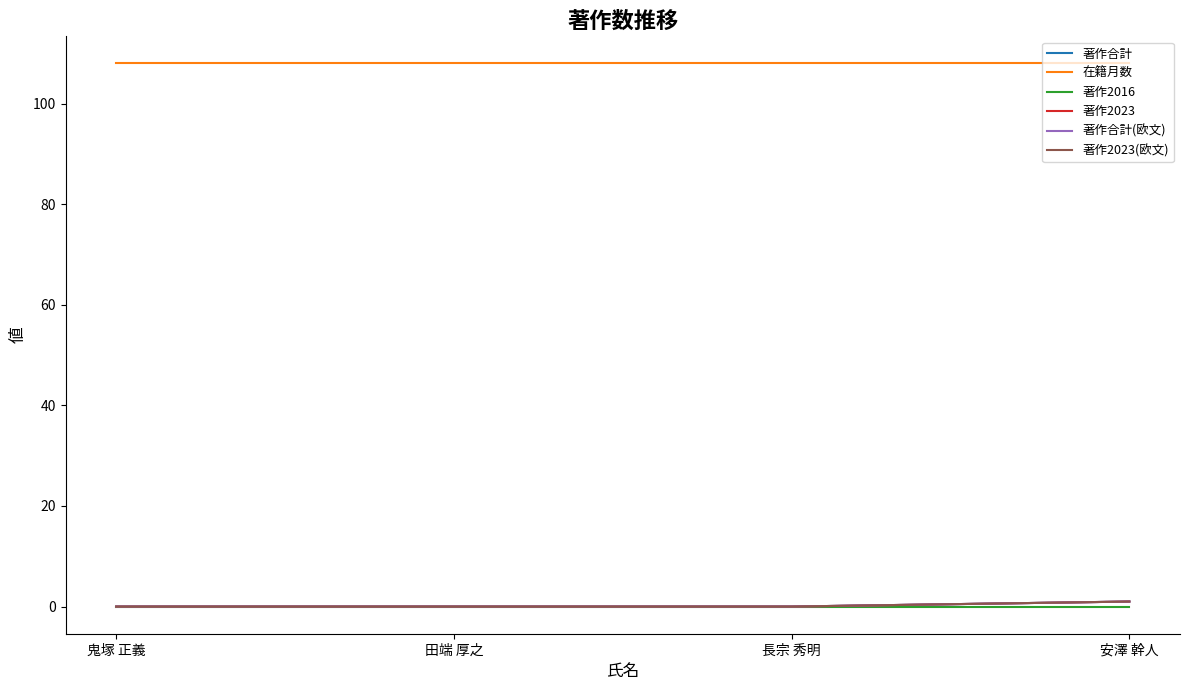

What is the difference between the maximum and minimum values in the 著作2023(欧文) series?

1